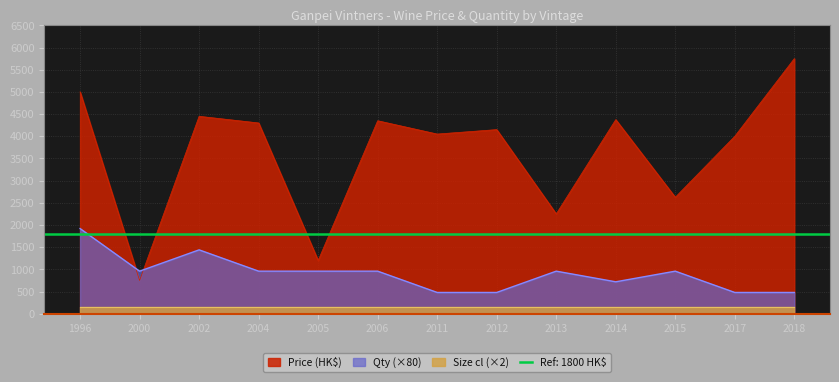

What is the average value of the Price (HK$) series?

3635